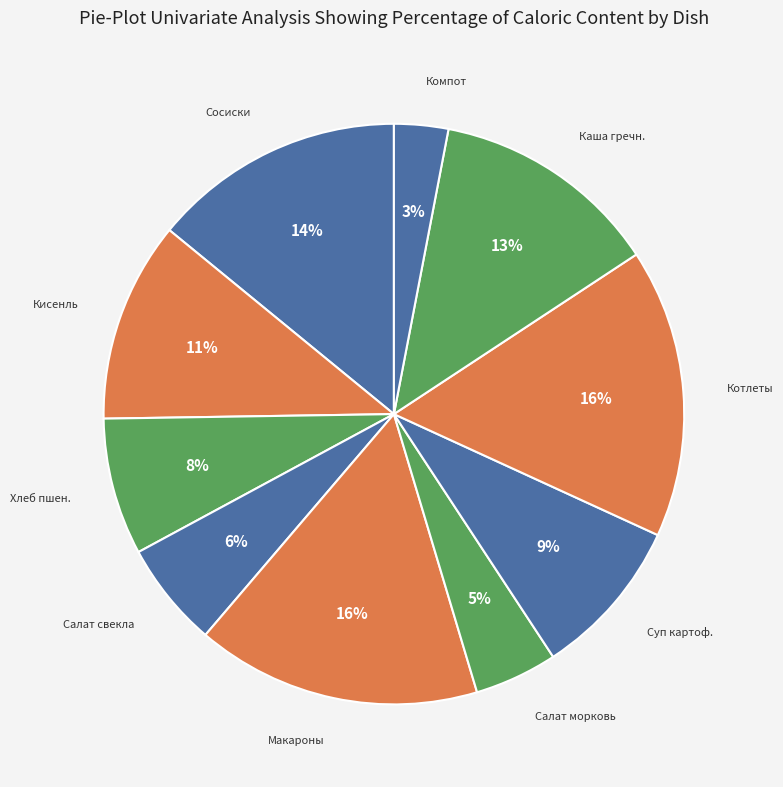

How many slices are in this pie chart?

10